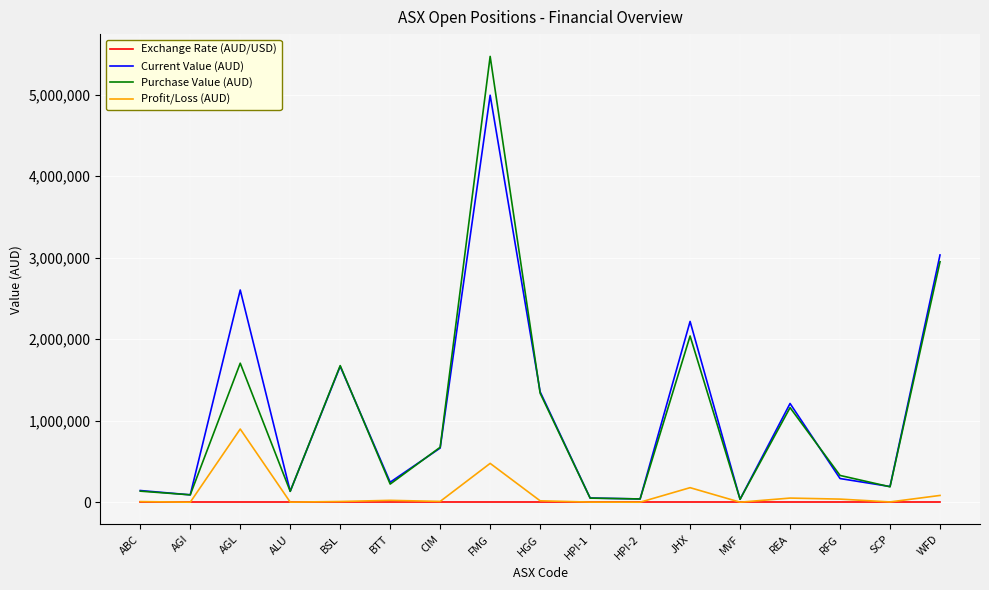

List the series in order of their peak value, highest first.

Purchase Value (AUD), Current Value (AUD), Profit/Loss (AUD), Exchange Rate (AUD/USD)